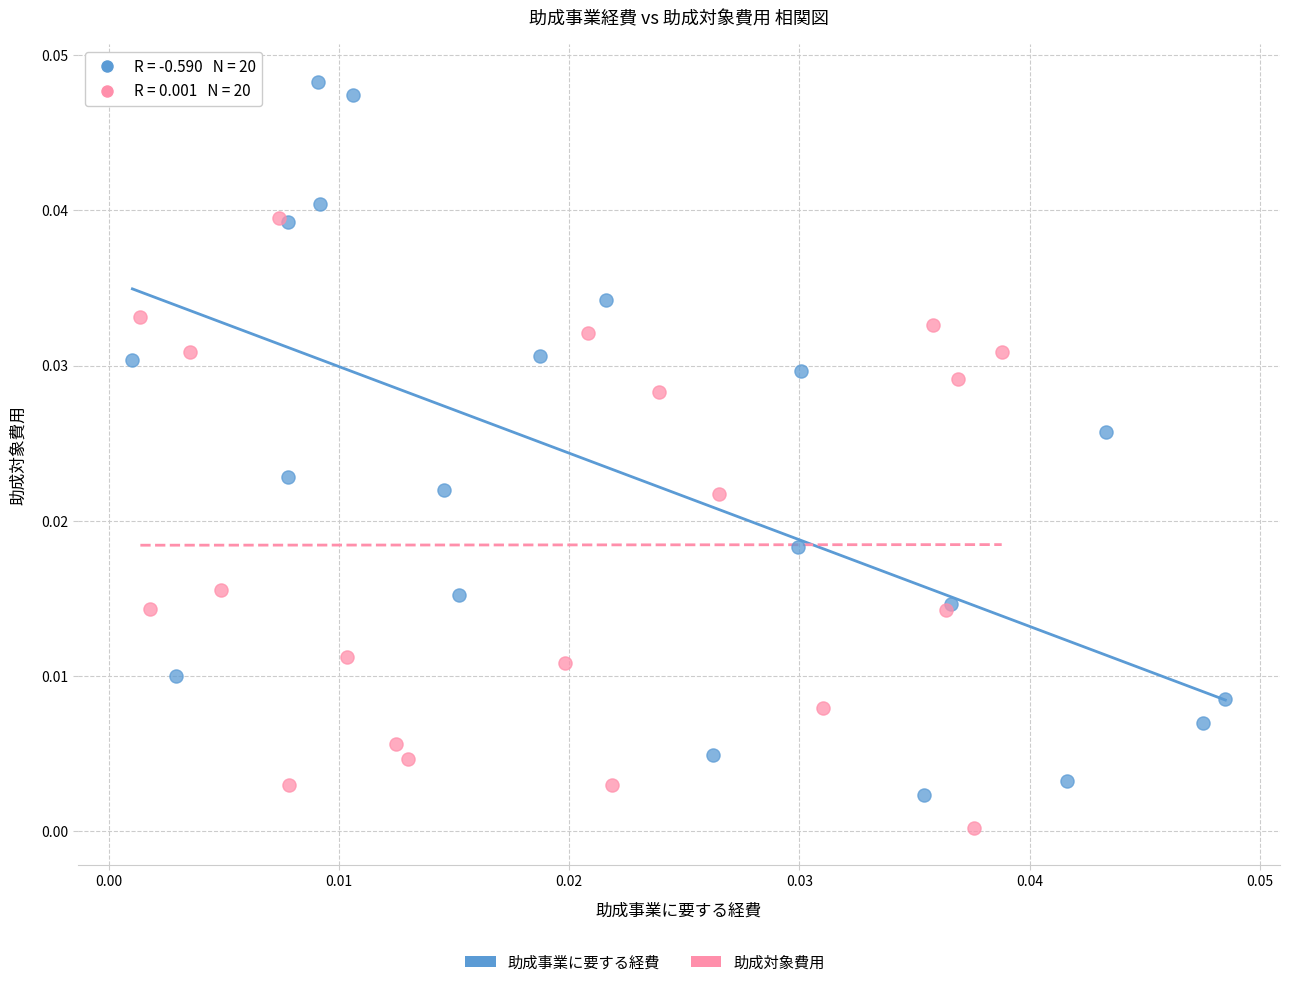

Which series reaches the maximum Y coordinate?

助成事業に要する経費